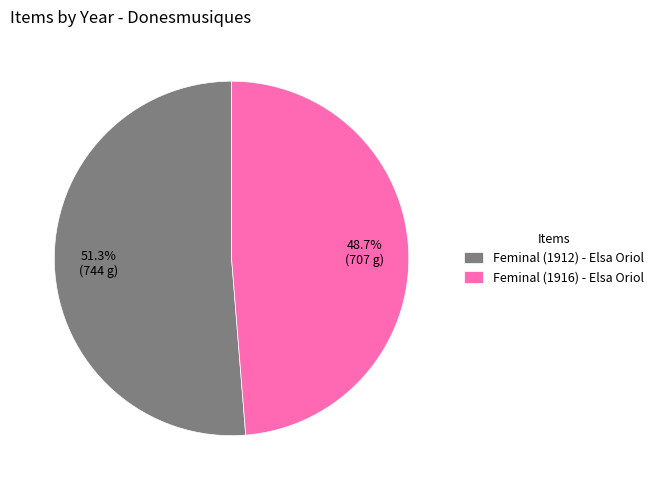

To the nearest percent, what is the combined percentage of Feminal (1912) - Elsa Oriol and Feminal (1916) - Elsa Oriol?

100%